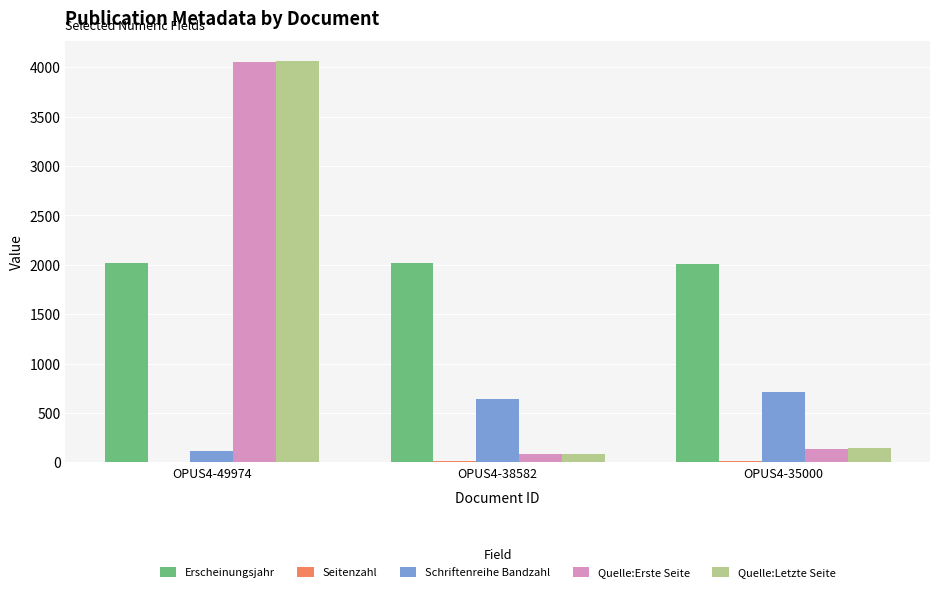

What is the greatest value displayed?

4063